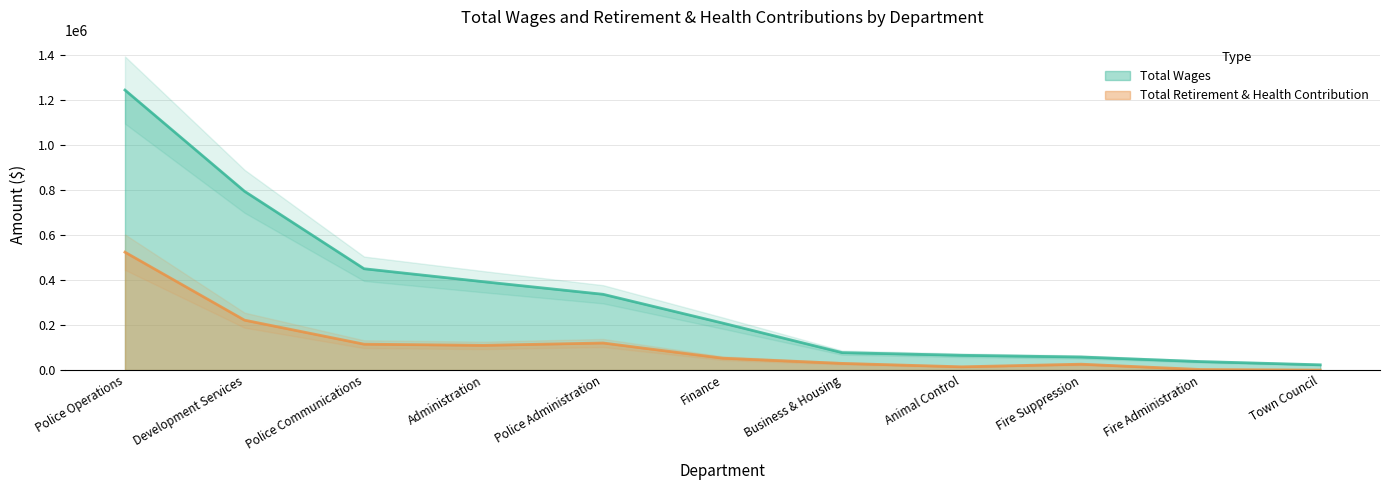

How many interior local peaks does the Total Retirement & Health Contribution series have?

2